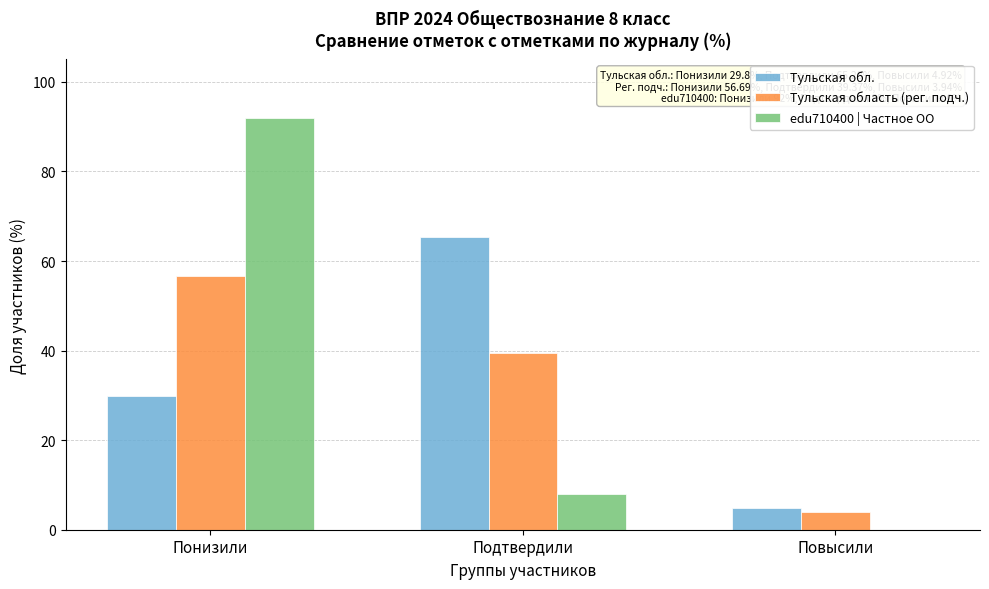

Reading left to right, list all the values displayed in this chart.

Тульская обл.: Понизили=29.8	Подтвердили=65.3	Повысили=4.9
Тульская область (рег. подч.): Понизили=56.7	Подтвердили=39.4	Повысили=3.9
edu710400 | Частное ОО: Понизили=92.0	Подтвердили=8.0	Повысили=0.0